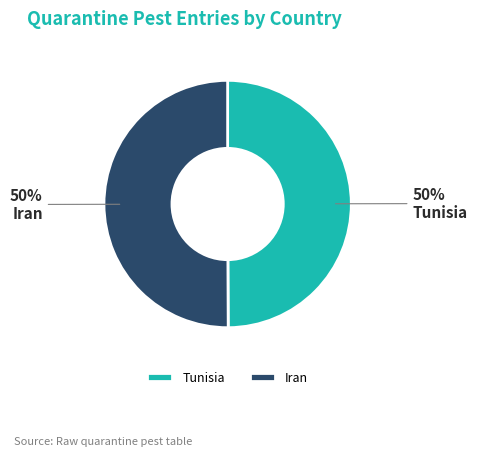

What percentage is the Tunisia slice, to the nearest percent?

50%